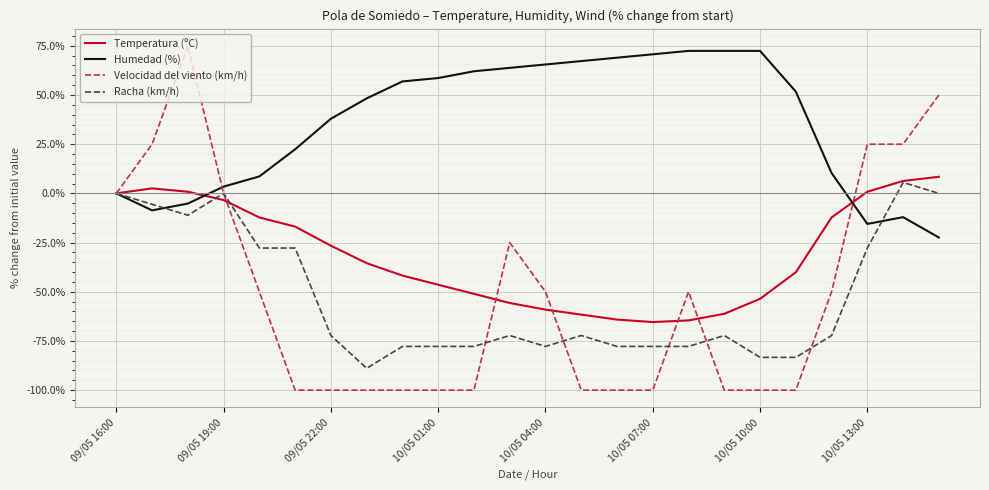

What is the maximum value shown in the chart?

75.0